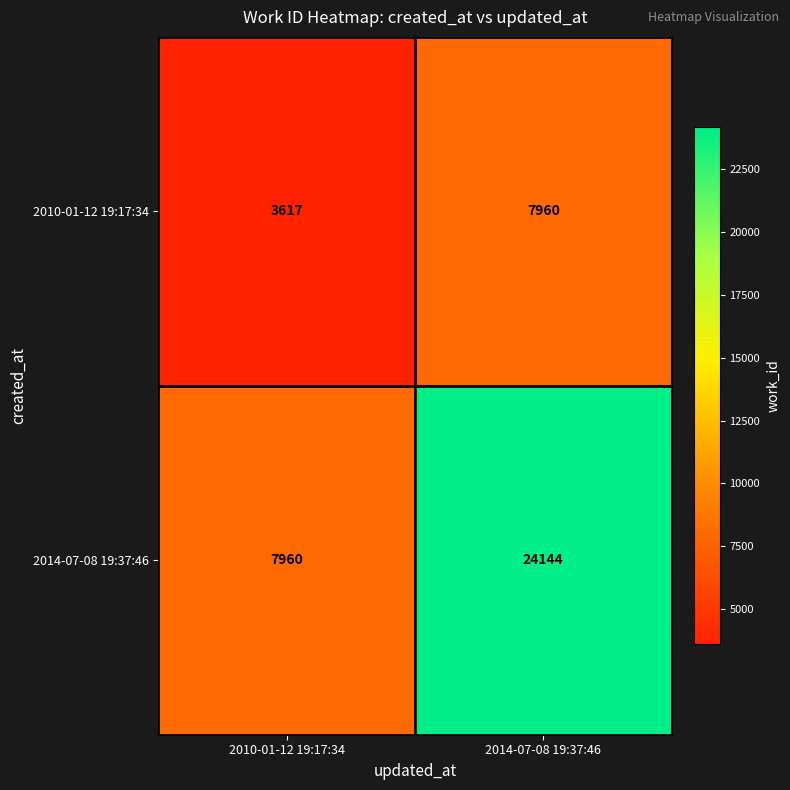

Reading left to right, transcribe all the data shown in this chart.

2010-01-12 19:17:34: 3617	7960
2014-07-08 19:37:46: 7960	24144